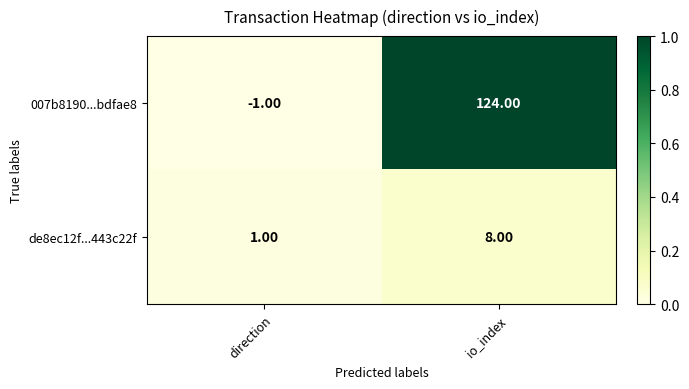

Which series changed the most between direction and io_index?

007b8190...bdfae8